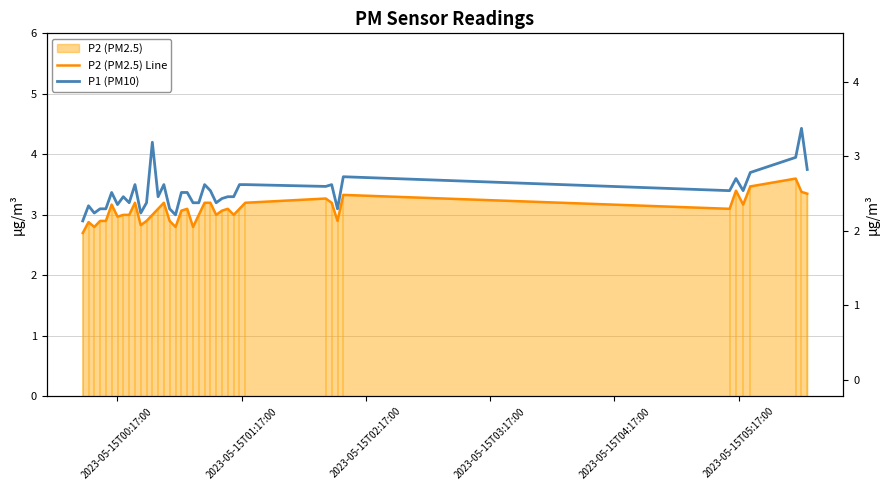

How many categories are shown in the chart?

40